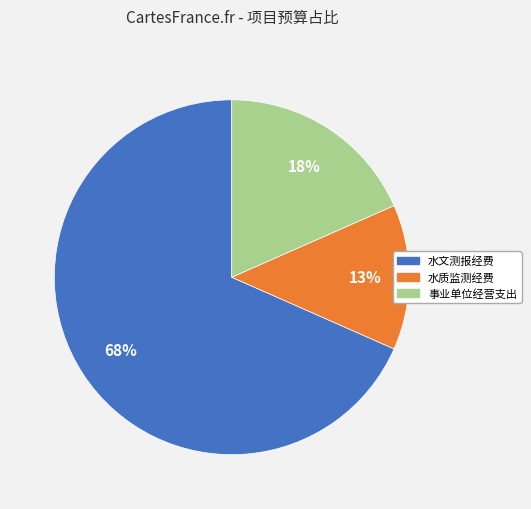

Which category accounts for the majority?

水文测报经费